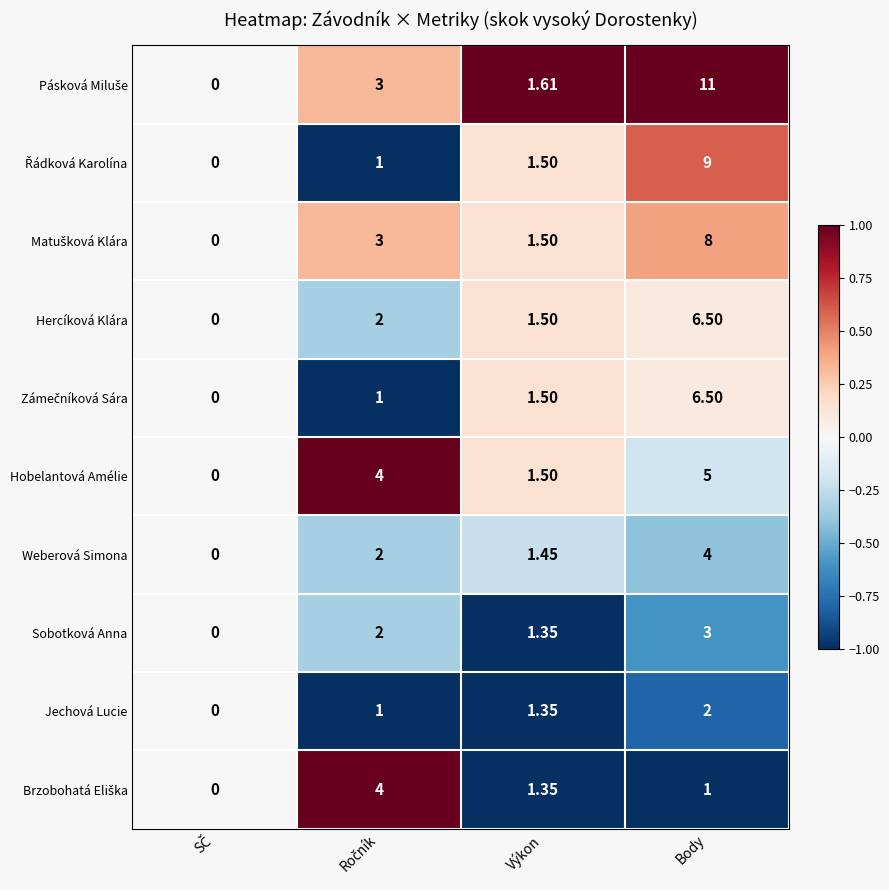

At which category is the sum across all series the highest?

Body